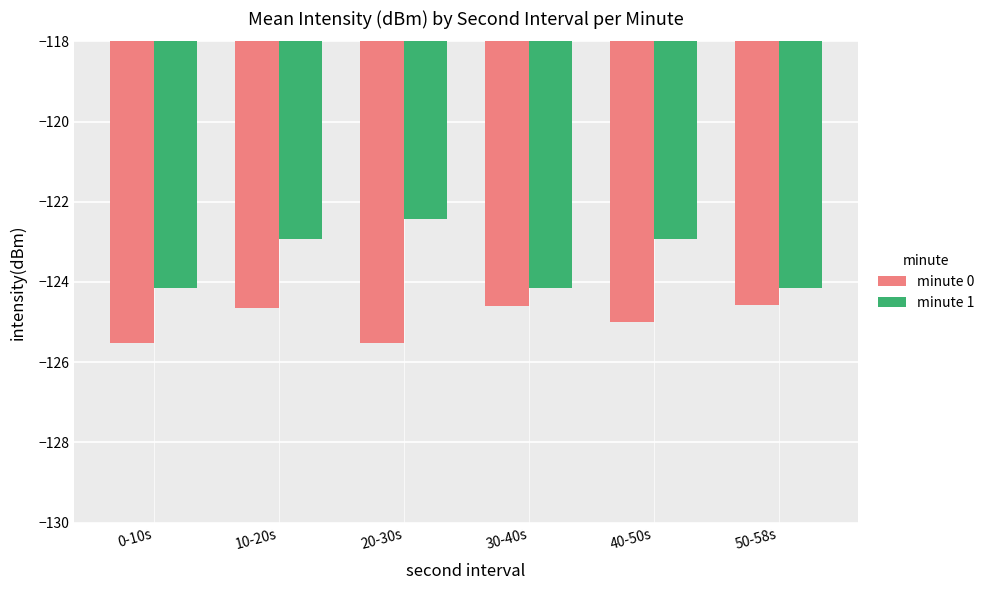

What is the average value of the minute 0 series?

-125.0